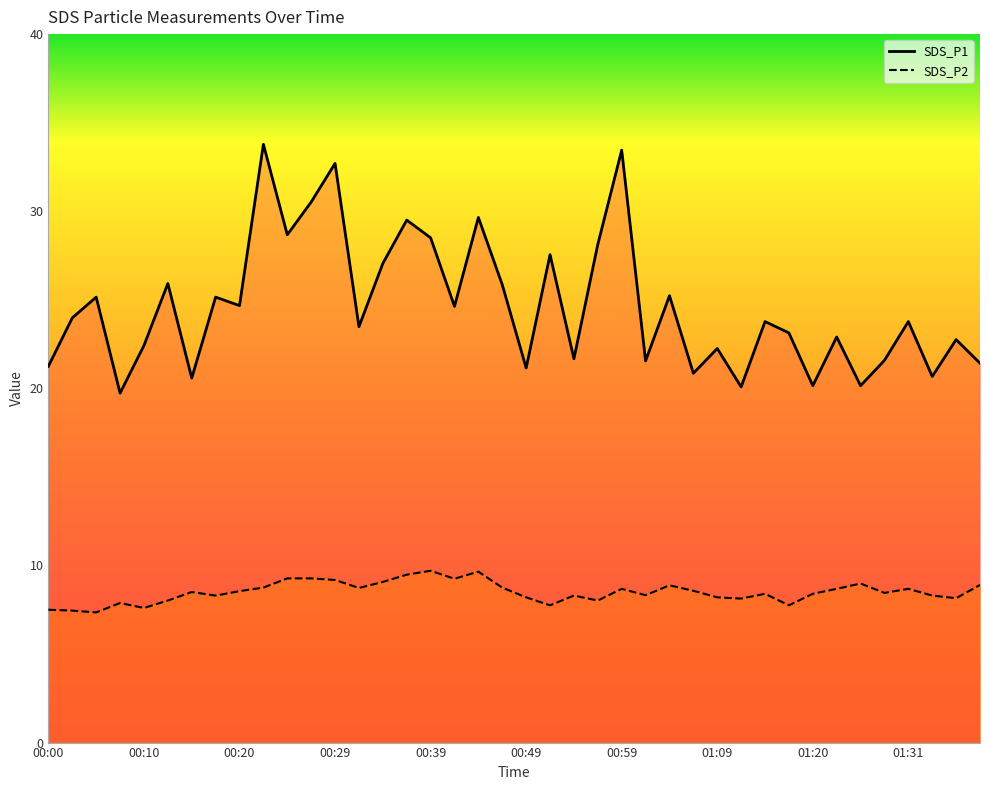

What is the sum of all SDS_P2 values?

340.0